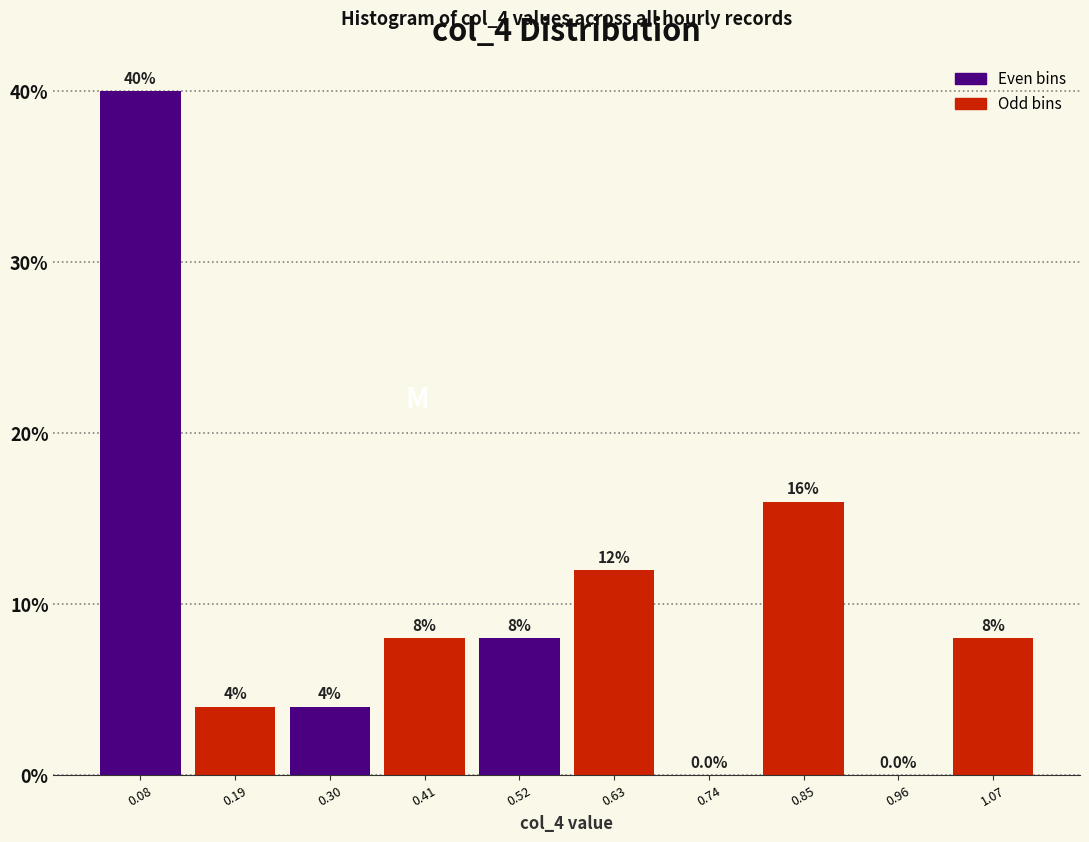

What is the height of the bar covering 0.58 to 0.68 on the x-axis? The bar edges are not printed on the chart, so give them approximately, as read against the axis.

12.0